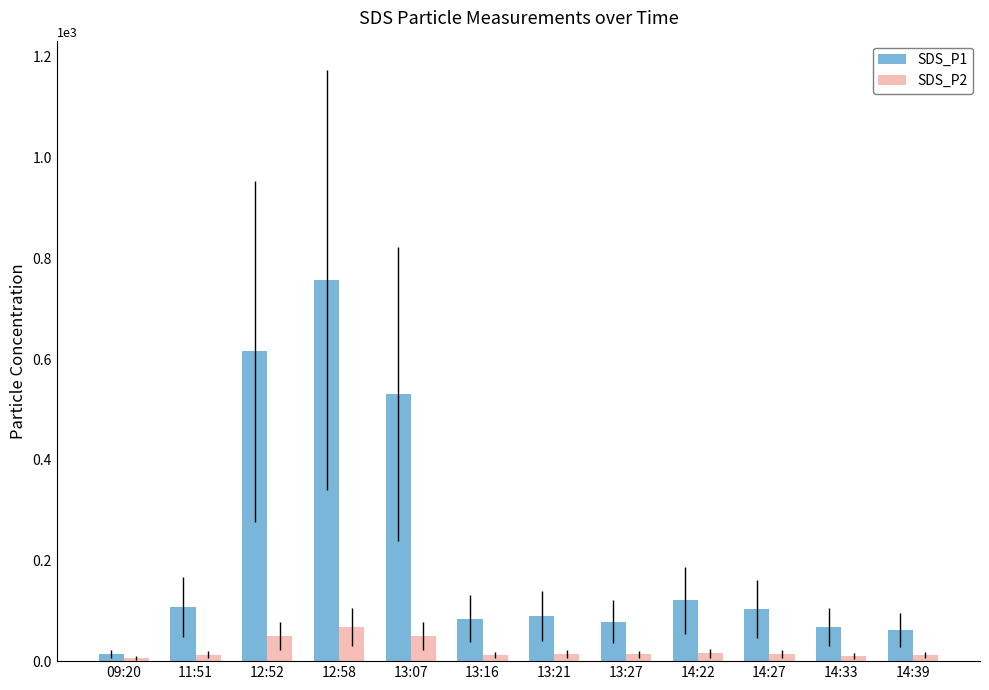

List the series in order of their peak value, lowest first.

SDS_P2, SDS_P1